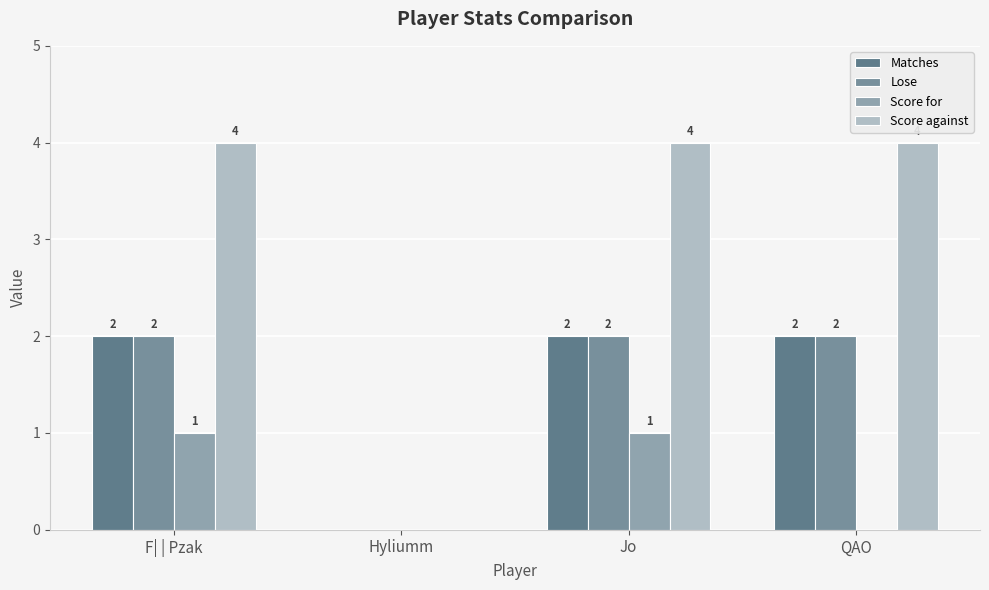

Which category has the highest value in the Score against series?

F| | Pzak